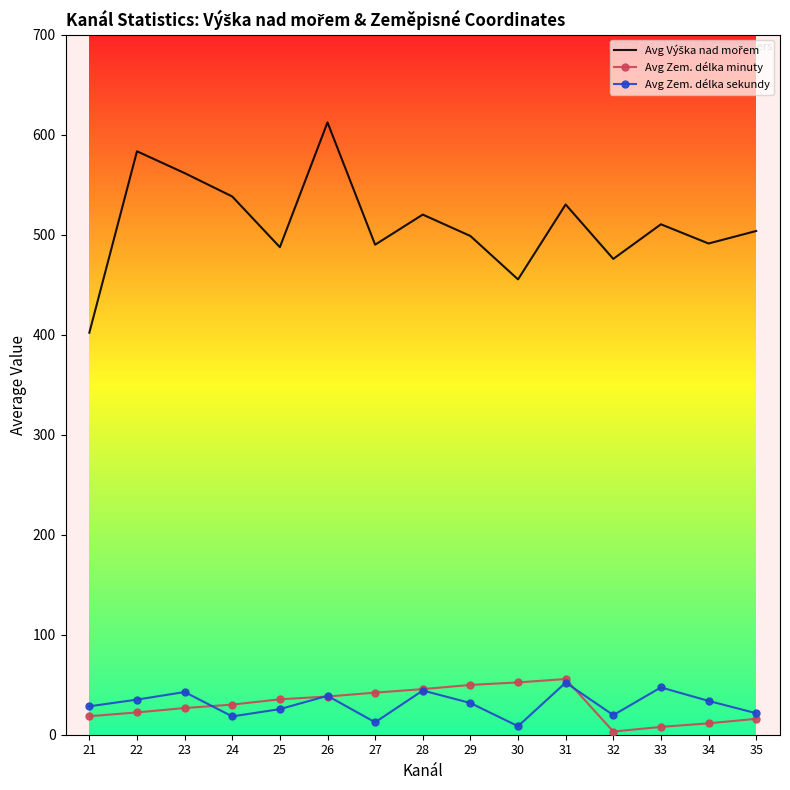

Is the value of Avg Zem. délka sekundy at 25 greater than the value of Avg Zem. délka minuty at 28?

No